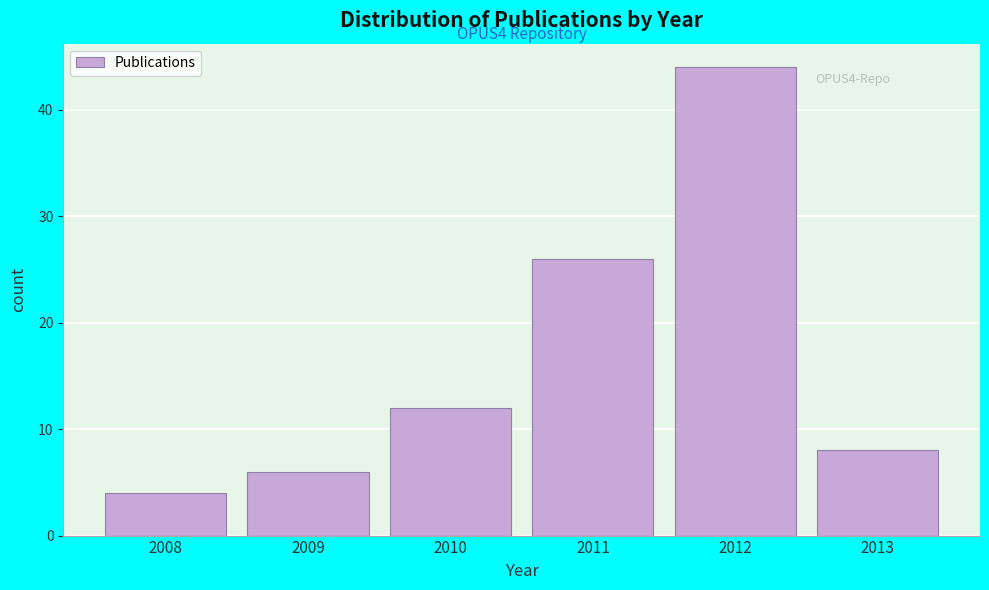

Over which range of the x-axis is the bar tallest?

2011.5 to 2012.5